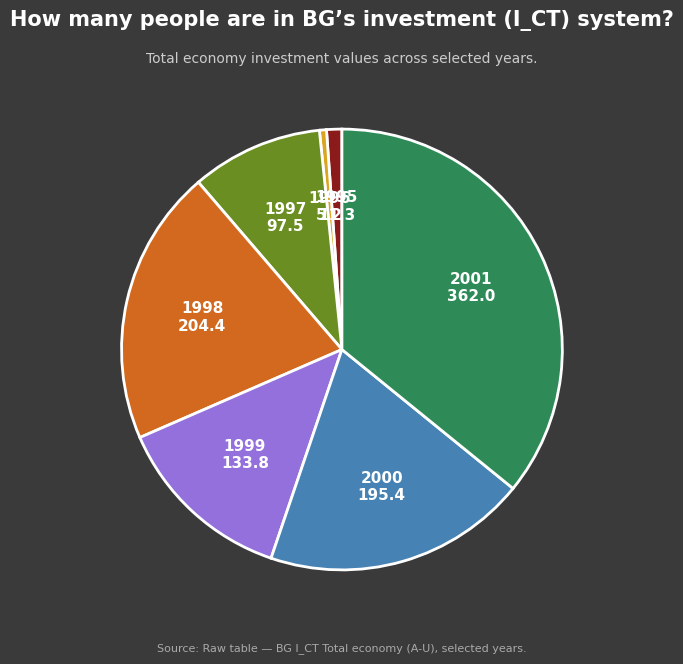

Does any single category account for the majority?

No